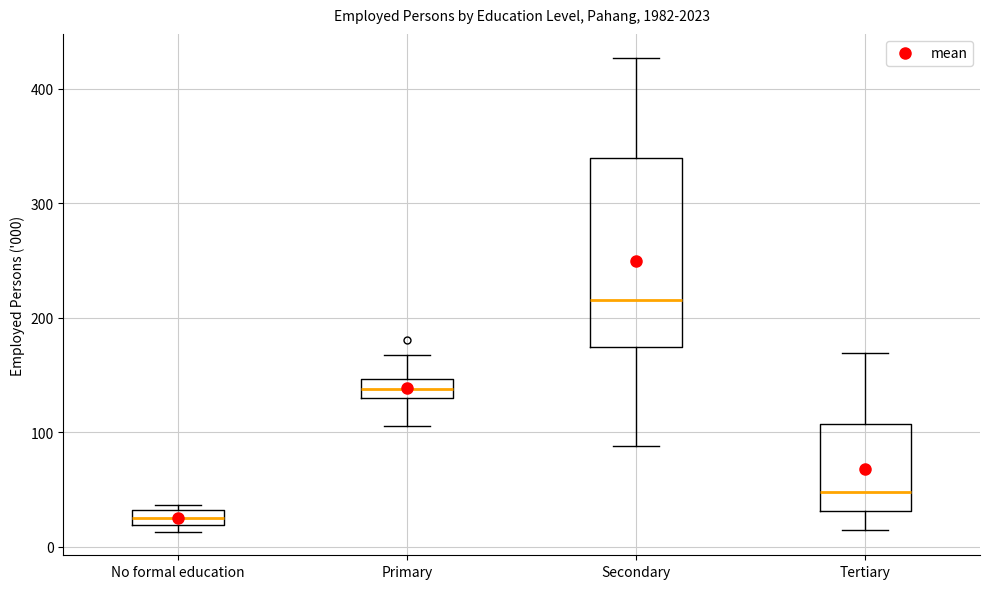

Which box's median line is the highest?

Secondary